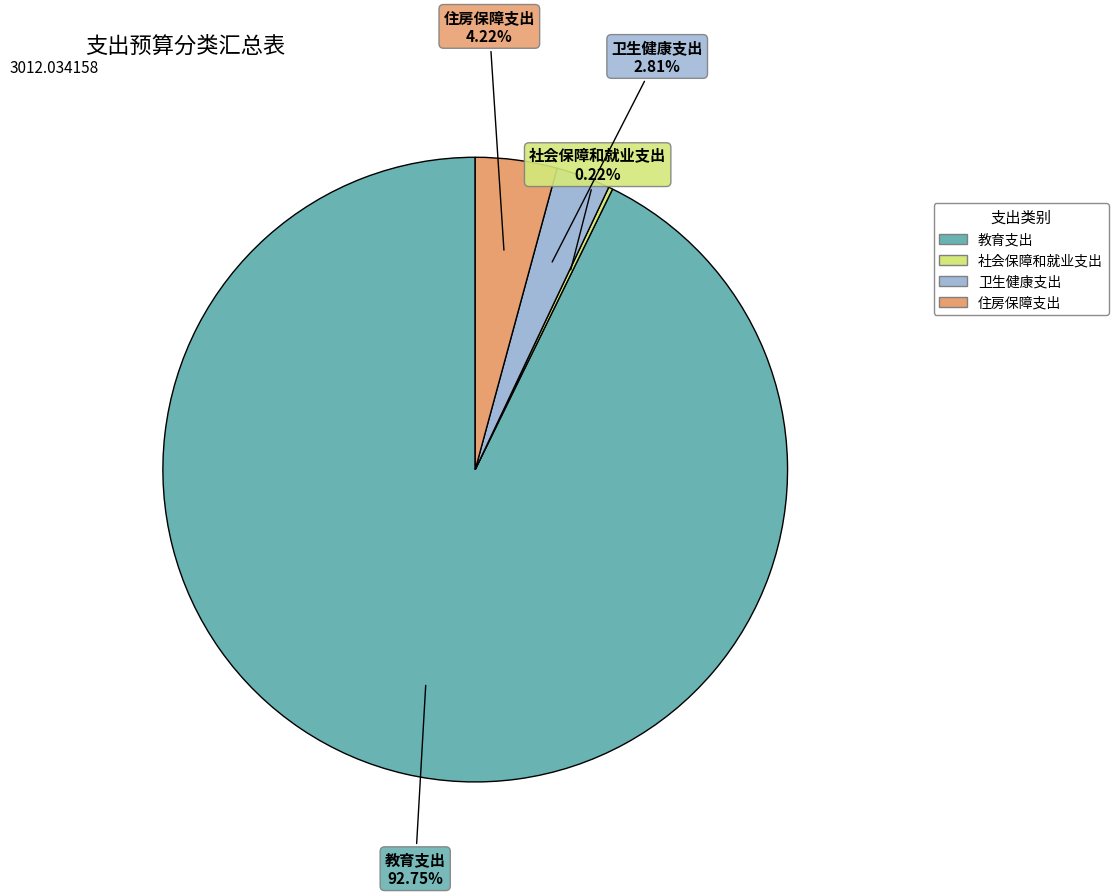

Does 教育支出 account for over 50% of the chart?

Yes